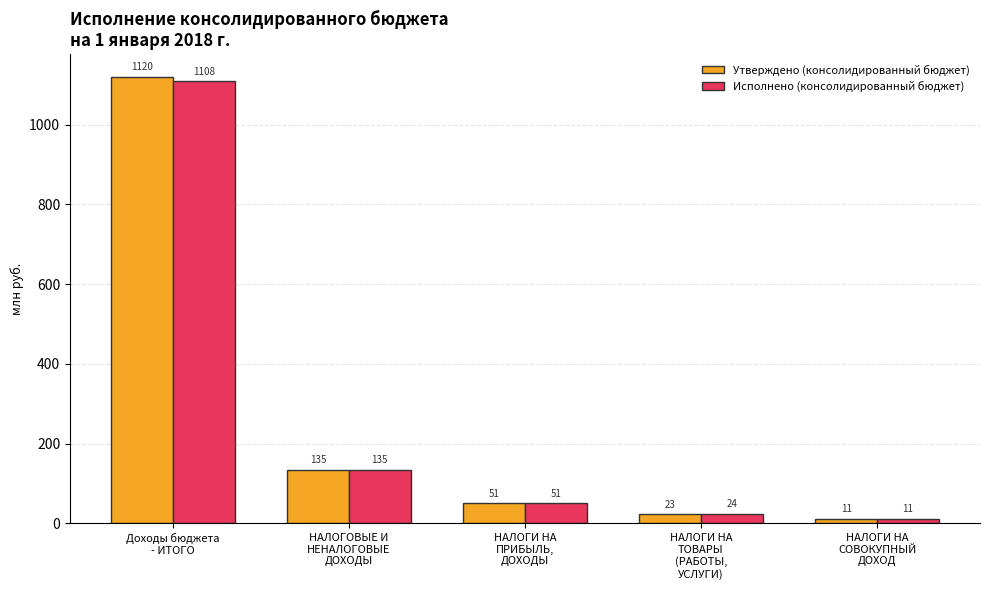

Which series has the largest range (max minus min)?

Утверждено (консолидированный бюджет)